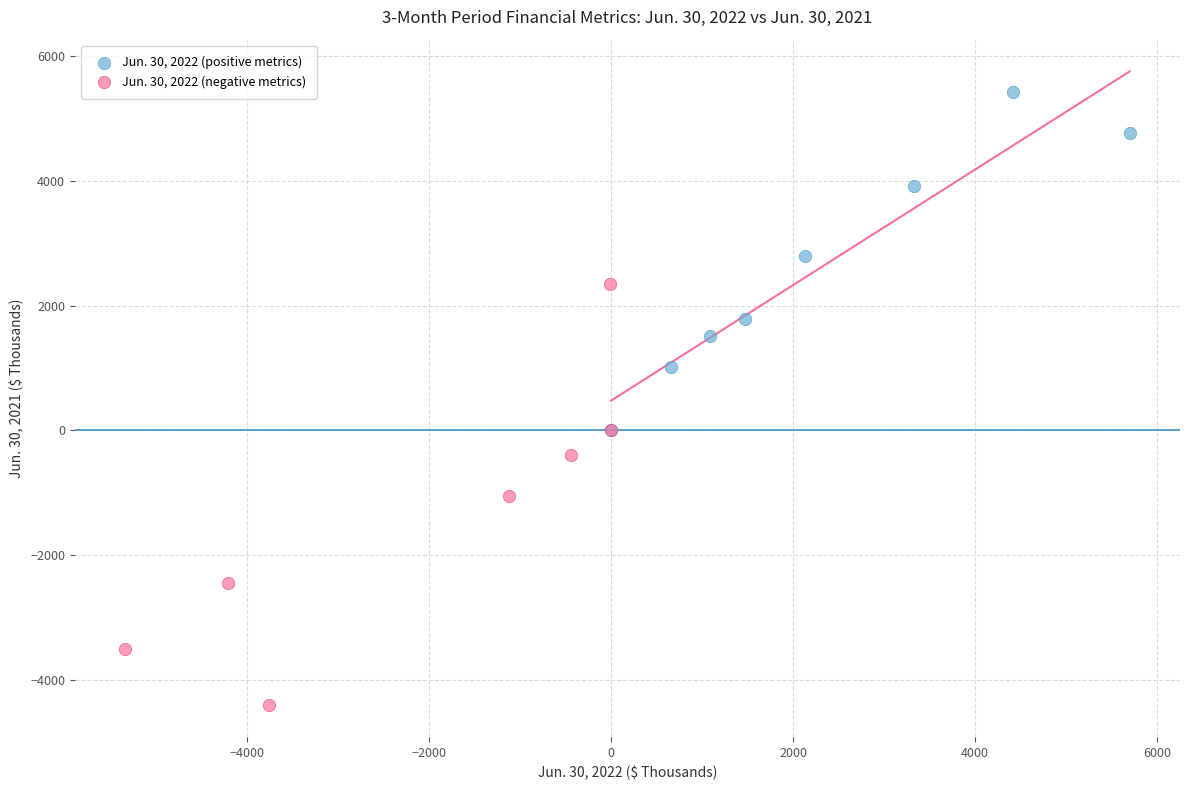

Which series has the largest Y range (max minus min)?

Jun. 30, 2022 (negative metrics)